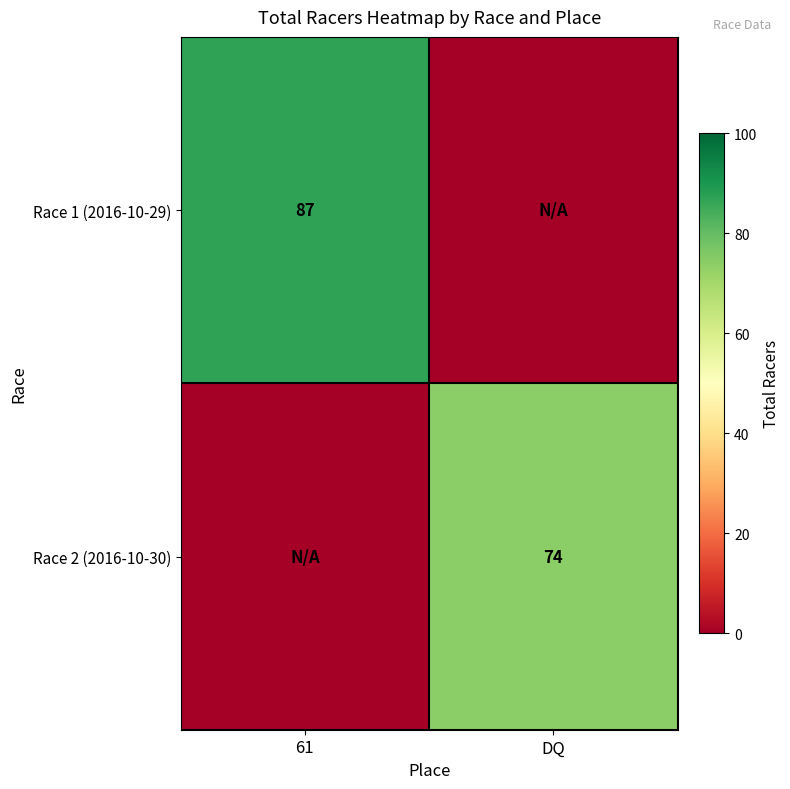

Count the number of categories in the chart.

2